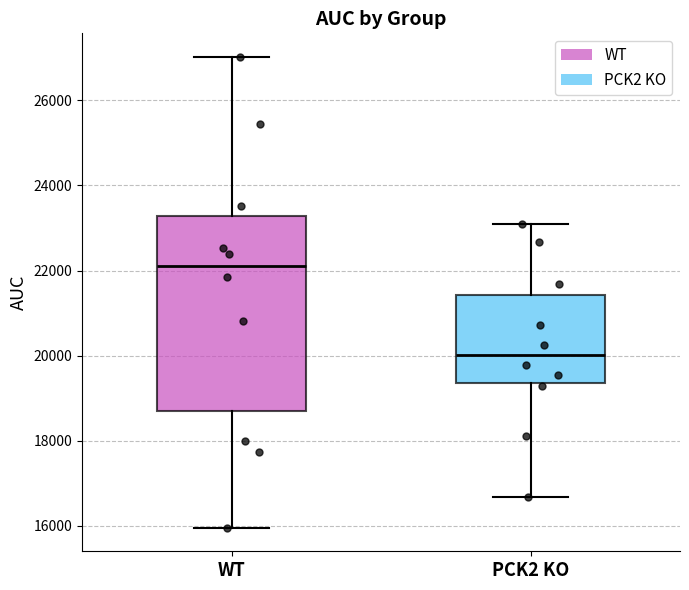

Which box's median line is the lowest?

PCK2 KO